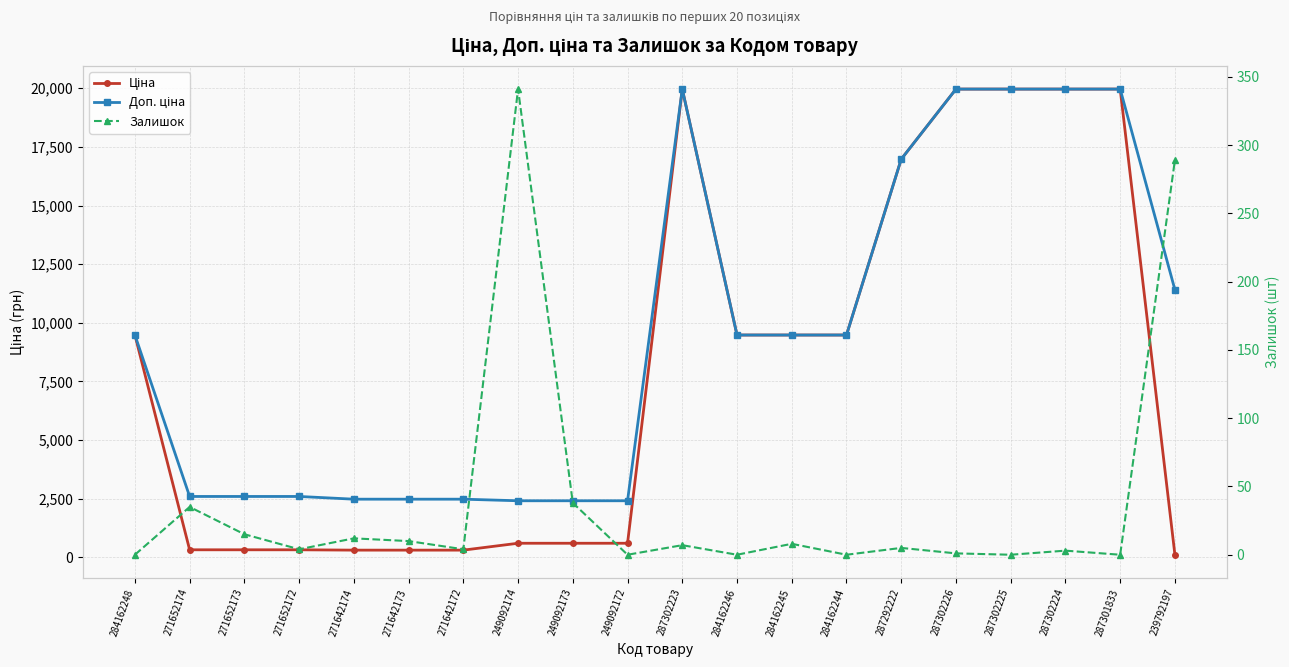

What is the greatest value displayed?

19964.2